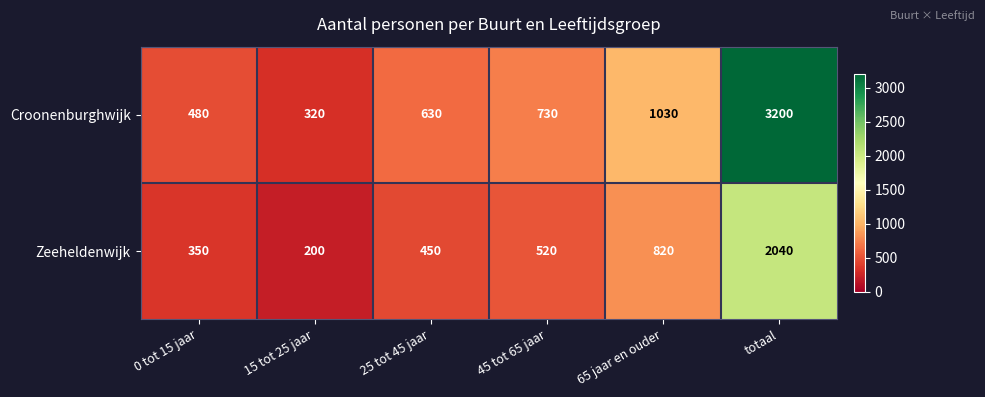

Is it true that Croonenburghwijk equals 1000 at 45 tot 65 jaar?

False